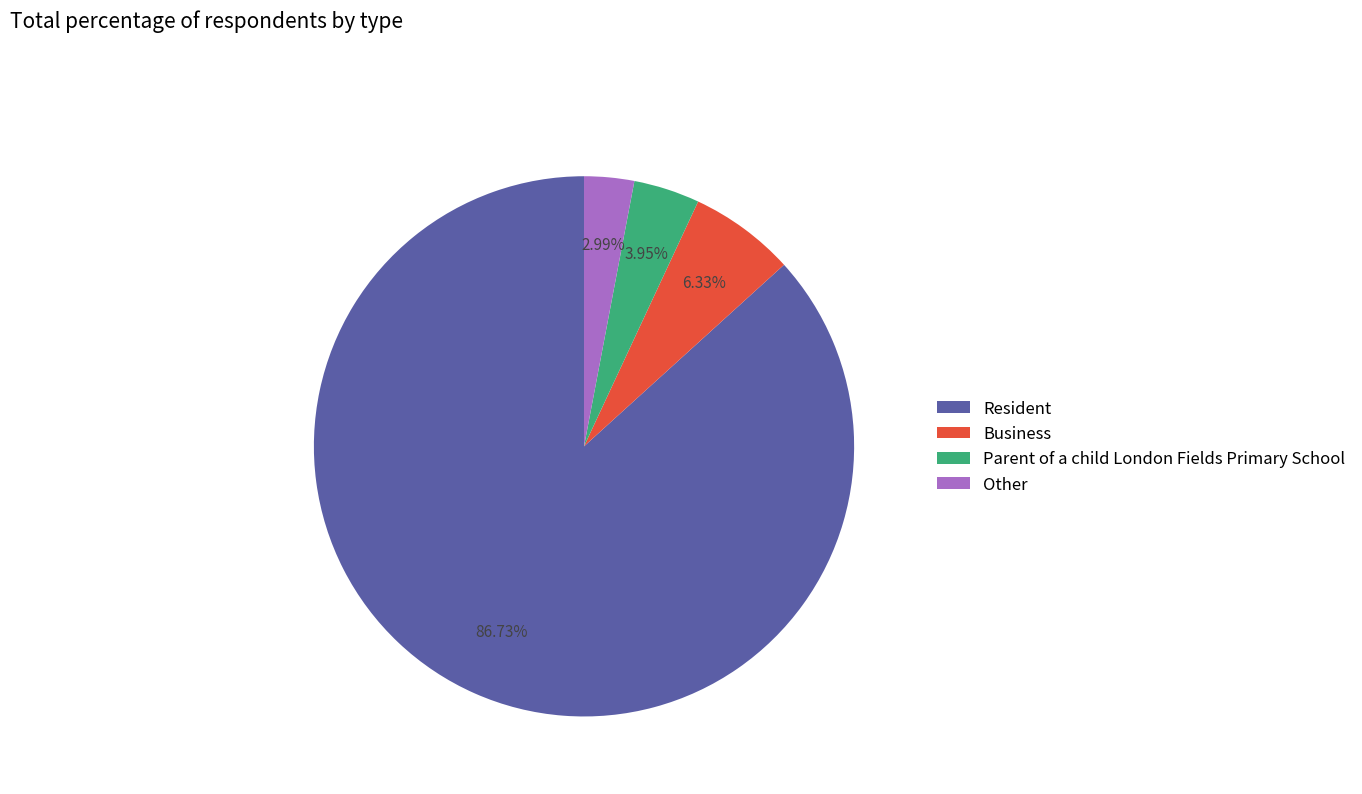

To the nearest percent, what is the average slice percentage?

25%